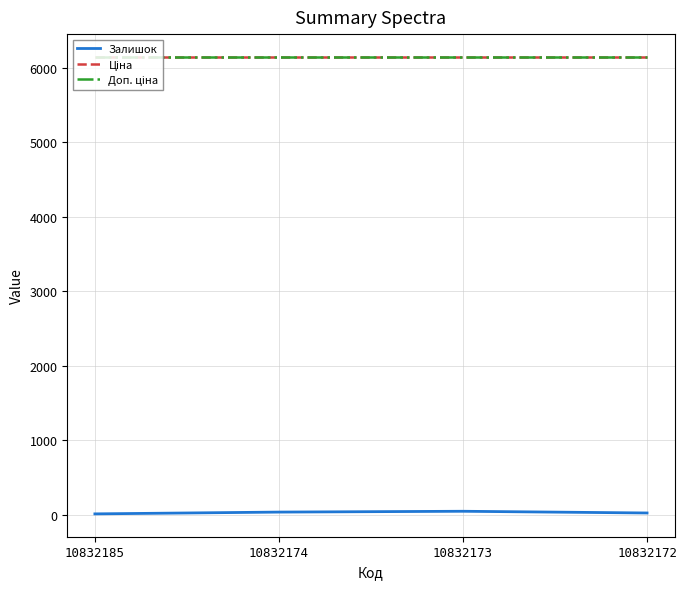

What is the sum of the Залишок values at 10832185 and 10832172?

40.0